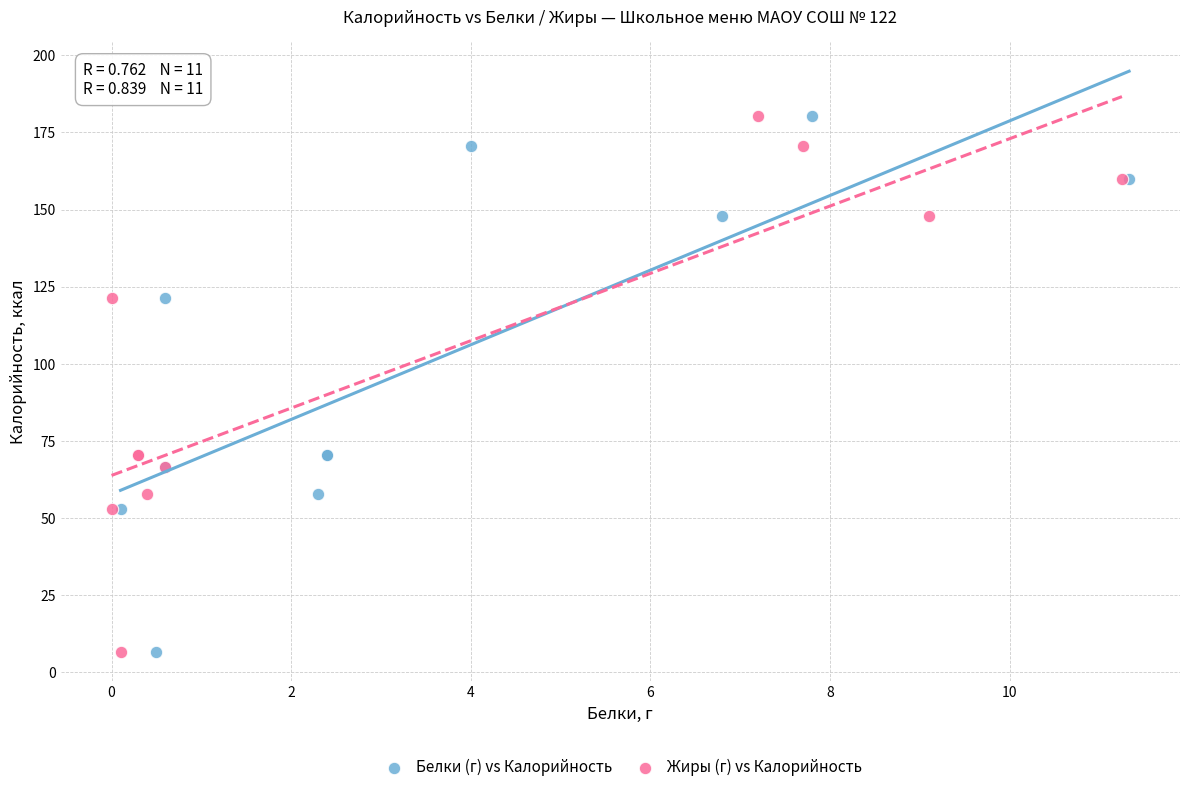

What are all the series names shown in the legend?

Белки (г) vs Калорийность, Жиры (г) vs Калорийность